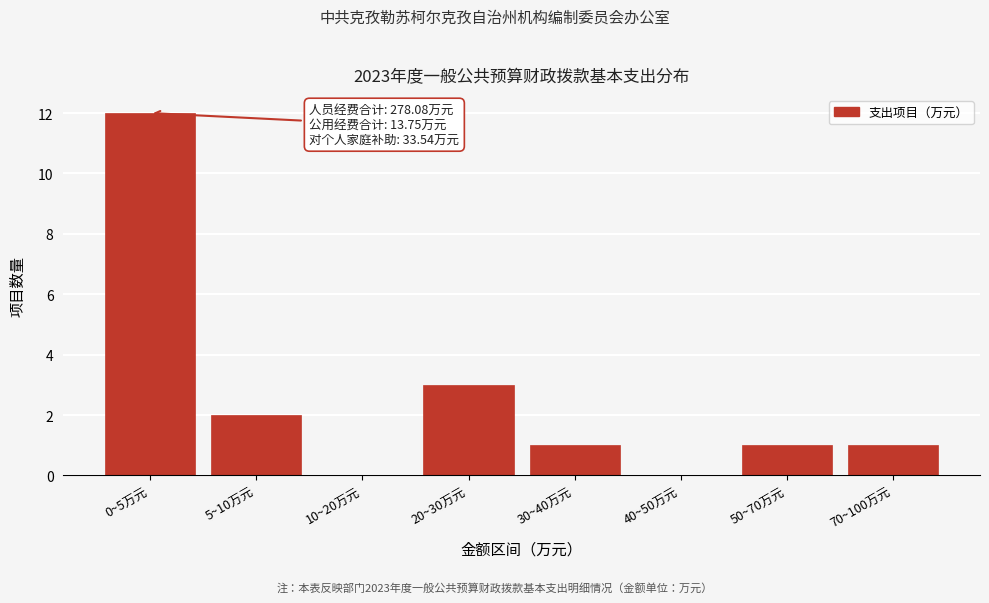

Reading left to right, what are all the values shown in this chart?

0~5万元=12	5~10万元=2	10~20万元=0	20~30万元=3	30~40万元=1	40~50万元=0	50~70万元=1	70~100万元=1